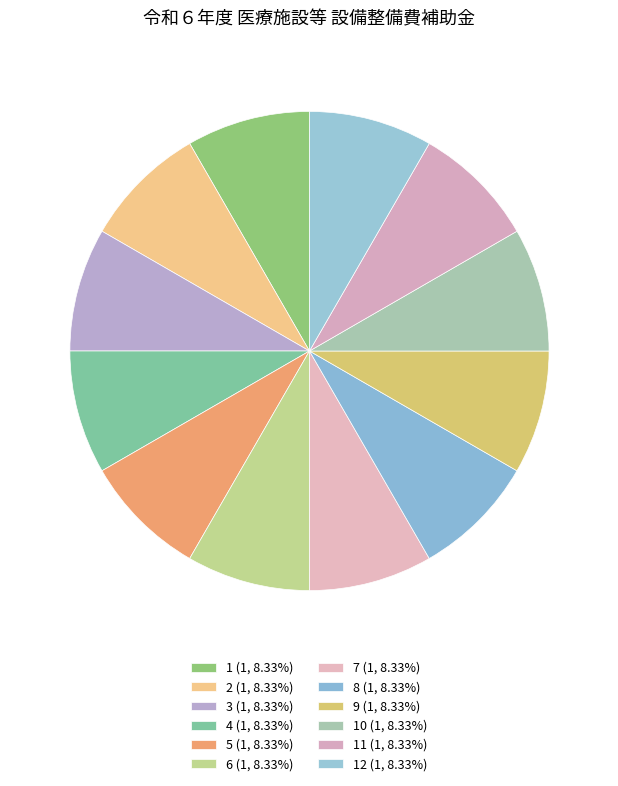

How many segments does this pie chart have?

12